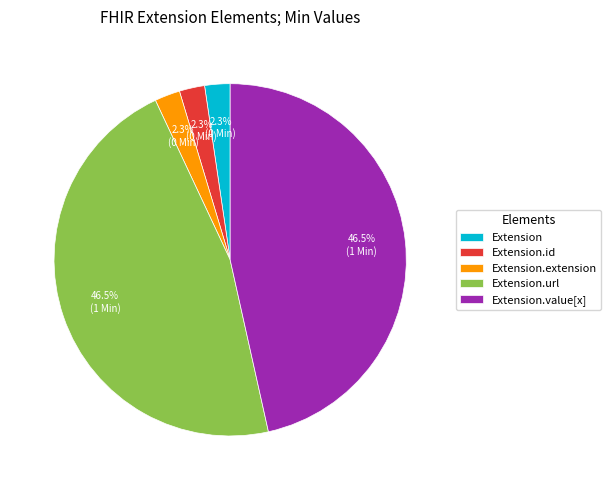

How many slices are in this pie chart?

5